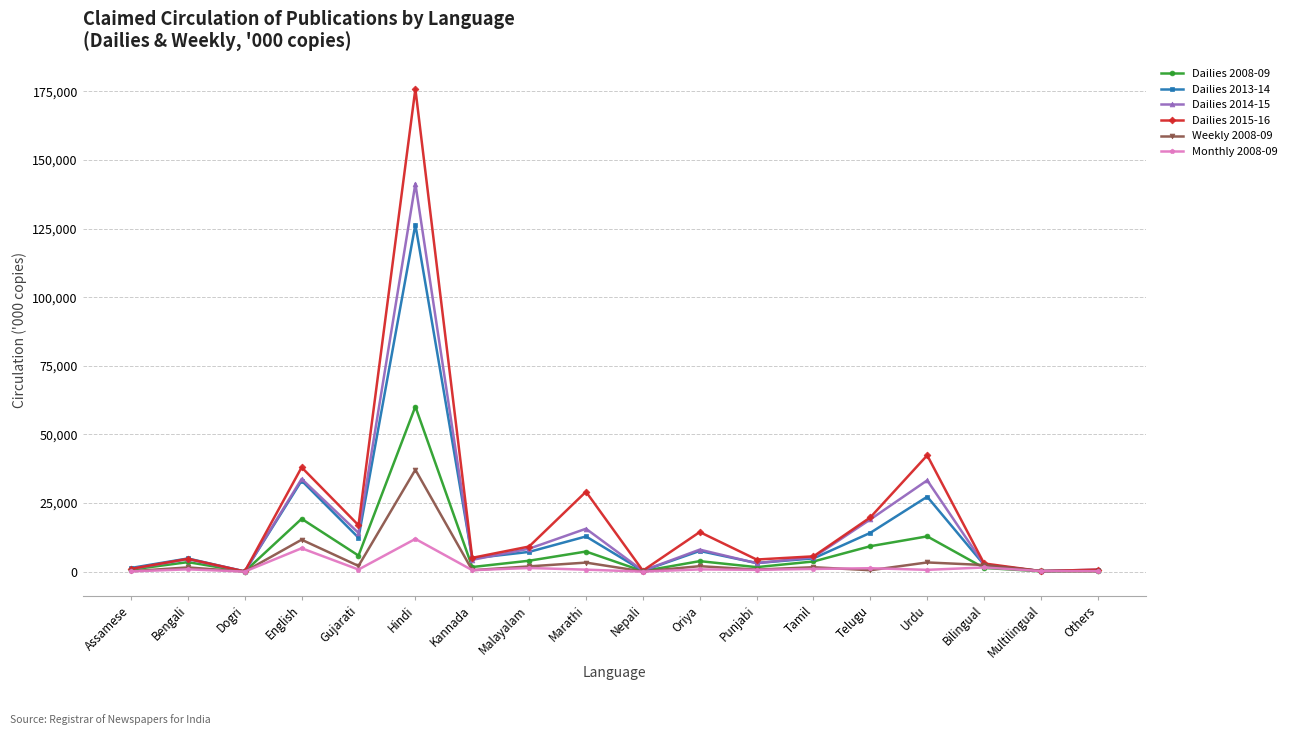

What is the label of the 13th point from the left?

Tamil